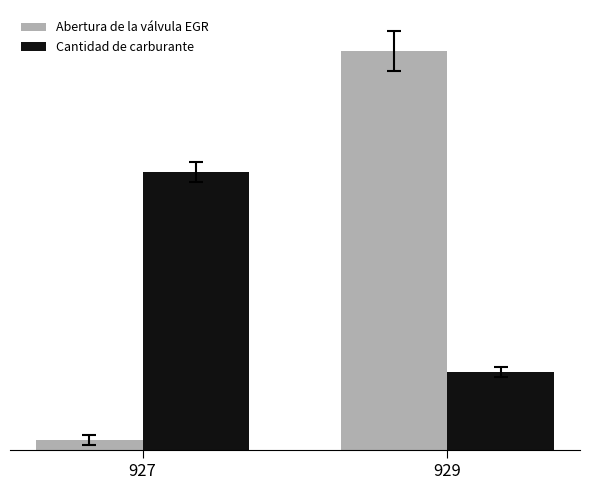

Which series has the widest spread of values?

Abertura de la válvula EGR